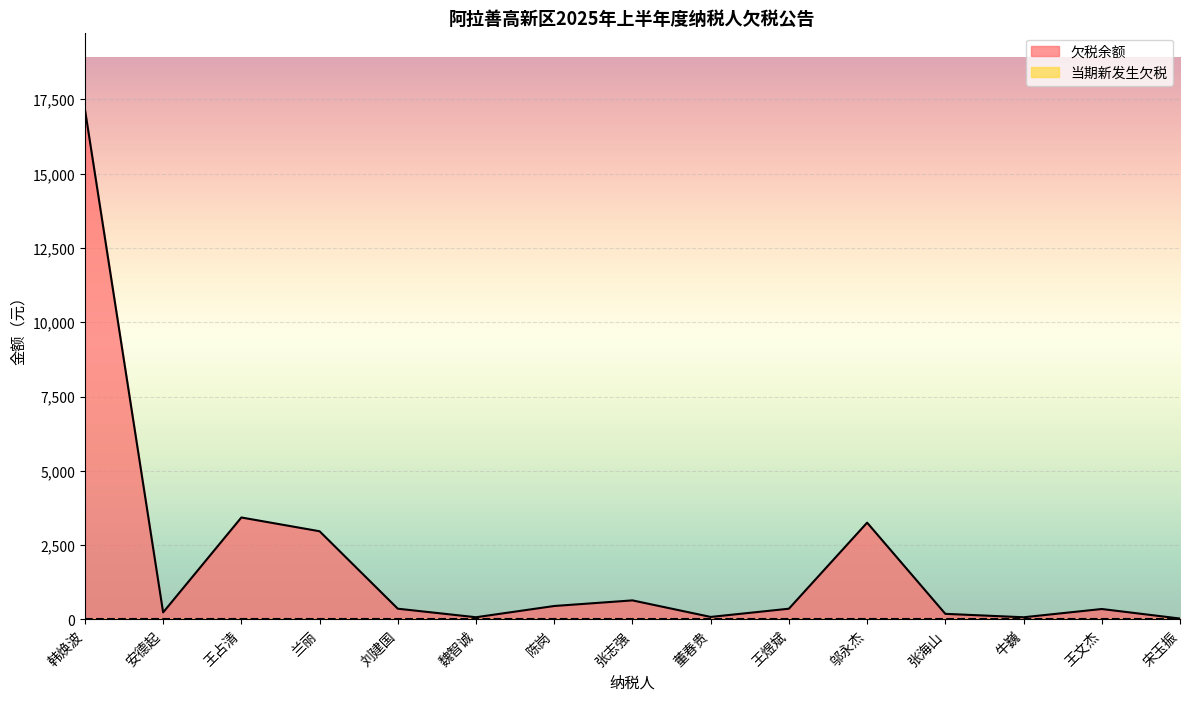

How many interior local valleys (lower than both neighbors) does the data have?

4